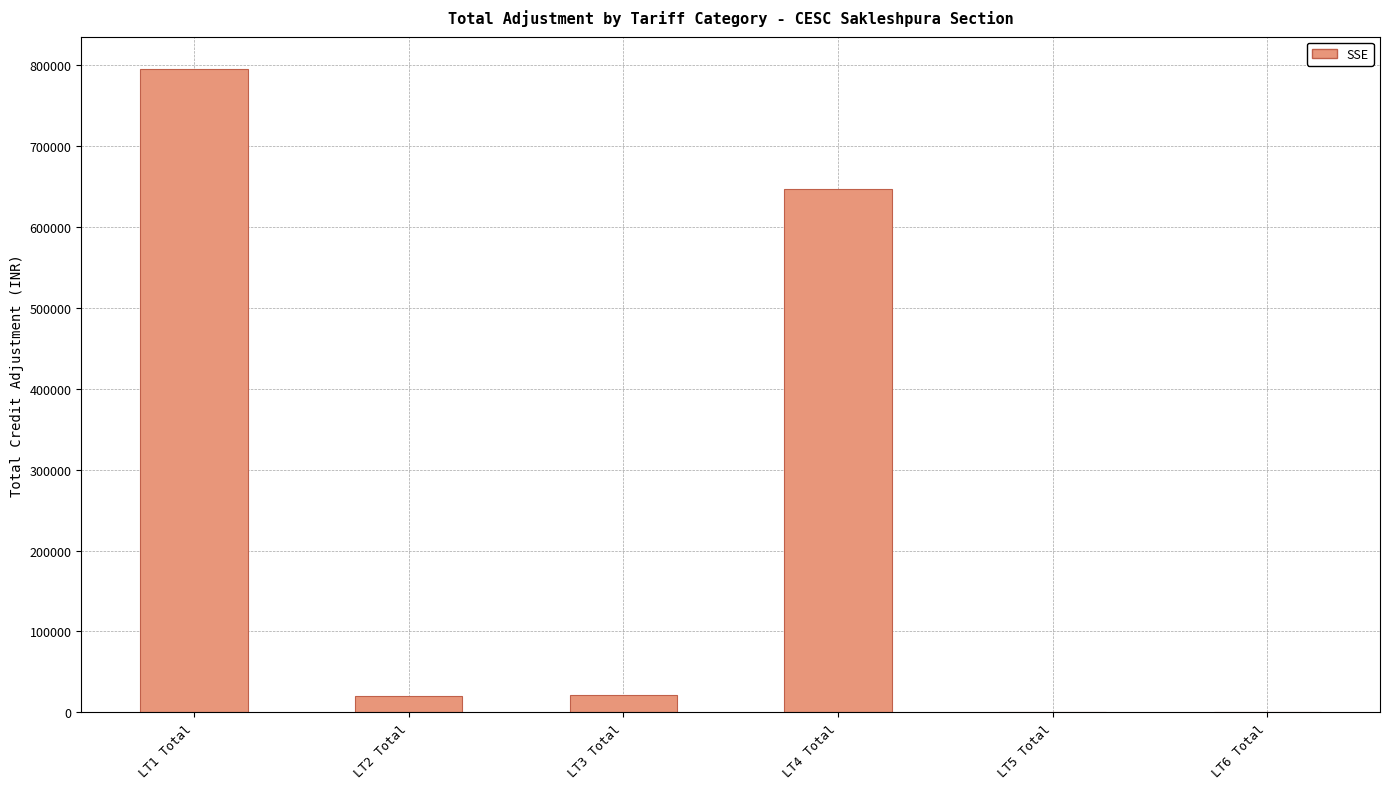

The value at LT4 Total is 646914.5. True or false?

True